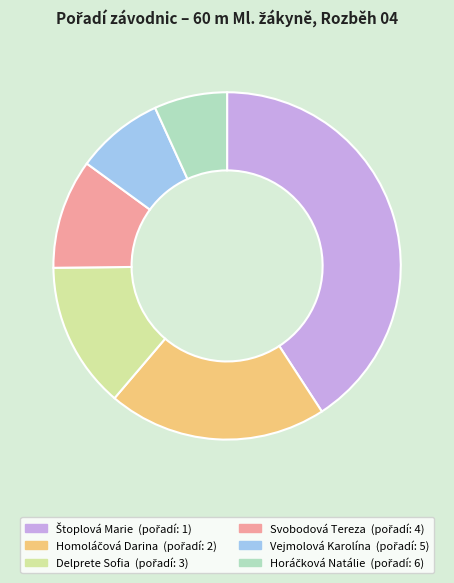

True or false: Delprete Sofia accounts for 26% of the total.

False